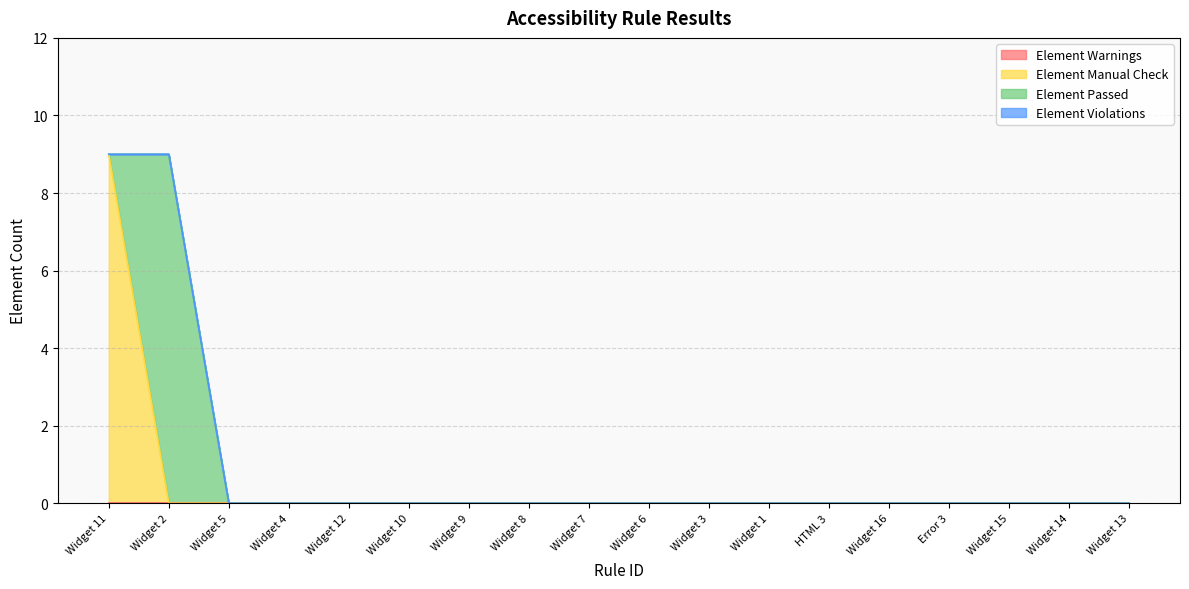

At how many categories does at least one series exceed 2?

2